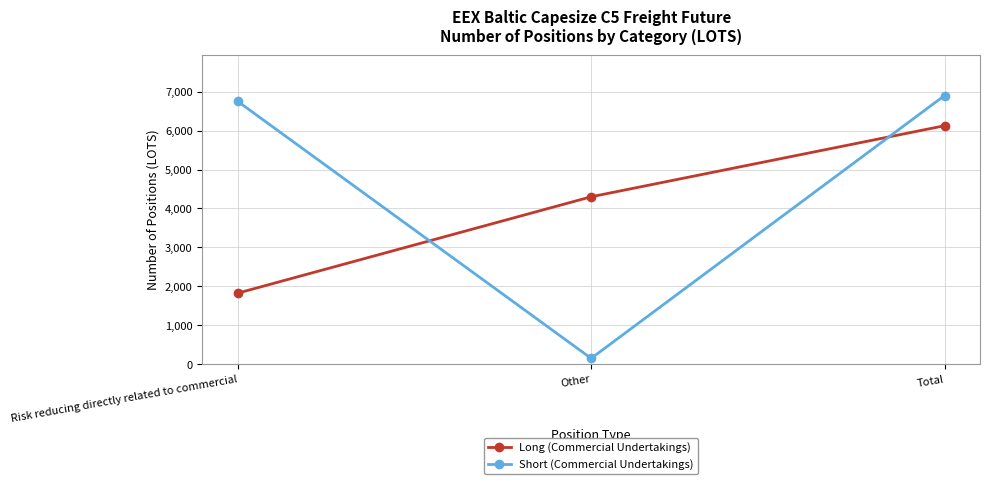

List the series in order of their peak value, highest first.

Short (Commercial Undertakings), Long (Commercial Undertakings)